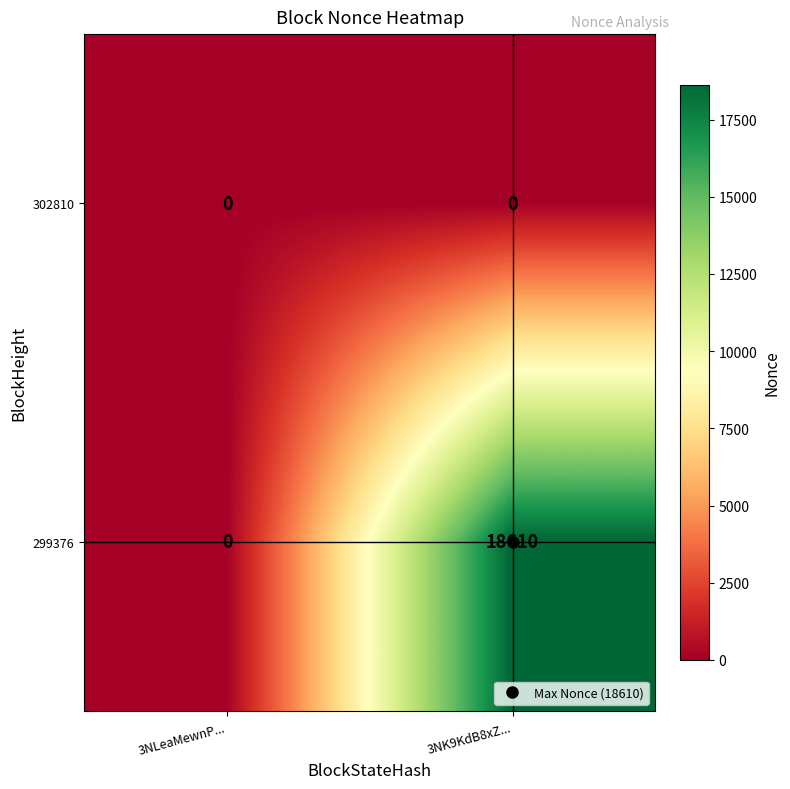

Rank the series by their maximum value, from lowest to highest.

302810, 299376